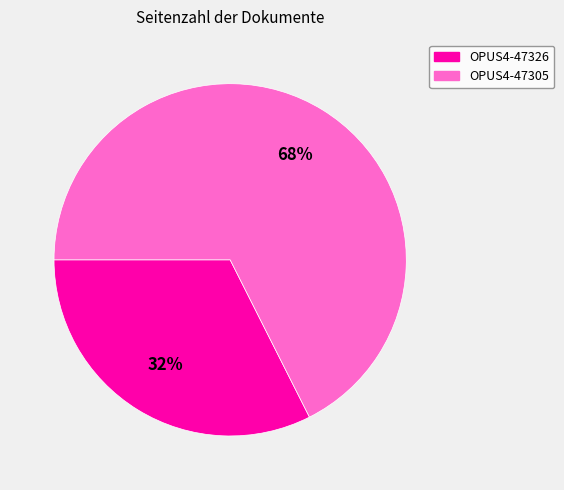

Count the number of slices in the pie.

2